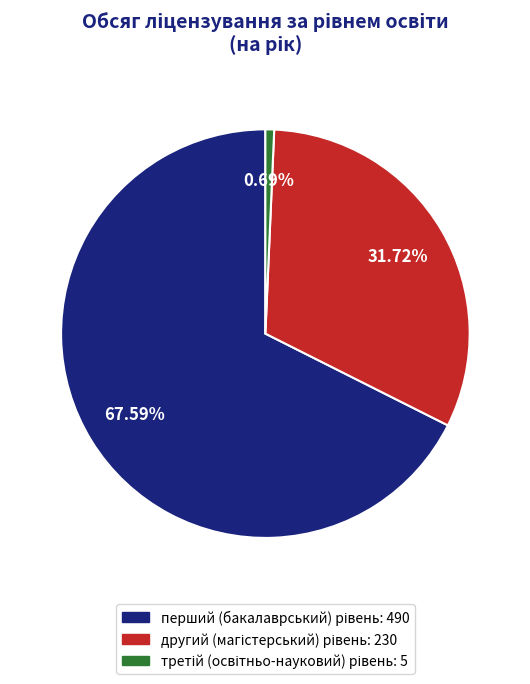

Is there a majority slice in this chart?

Yes